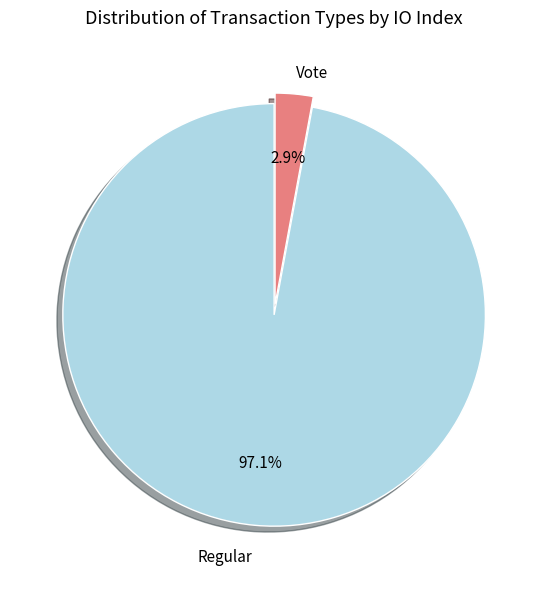

Rank the categories by value from lowest to highest.

Vote, Regular